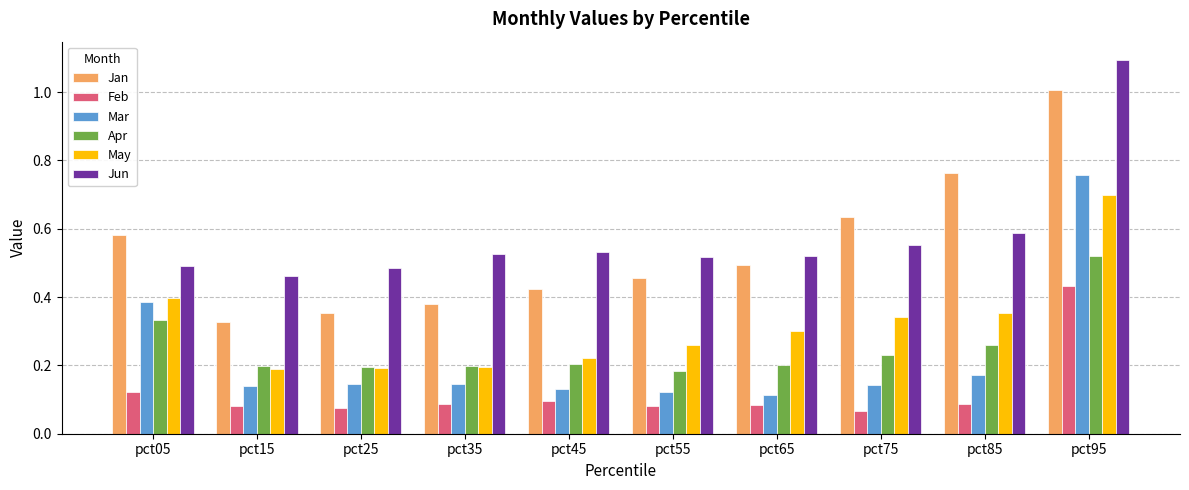

List the series in order of their peak value, highest first.

Jun, Jan, Mar, May, Apr, Feb